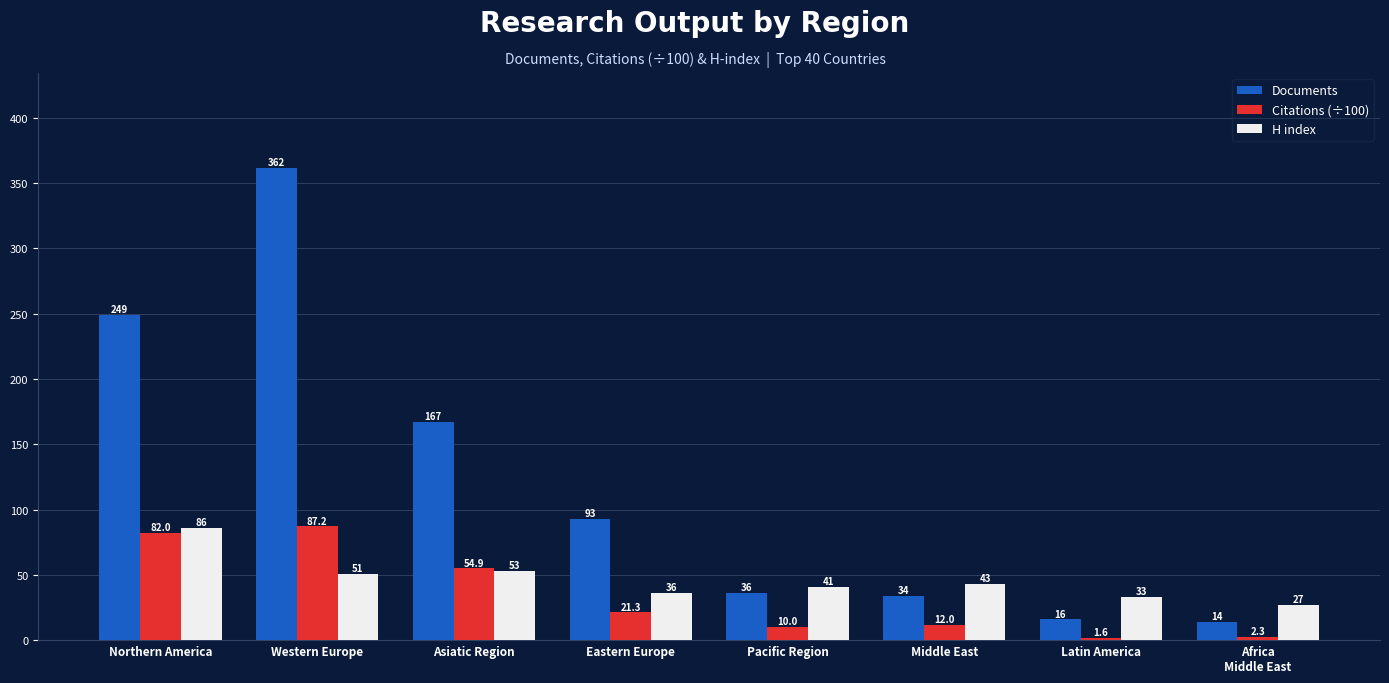

Are the bars horizontal?

No